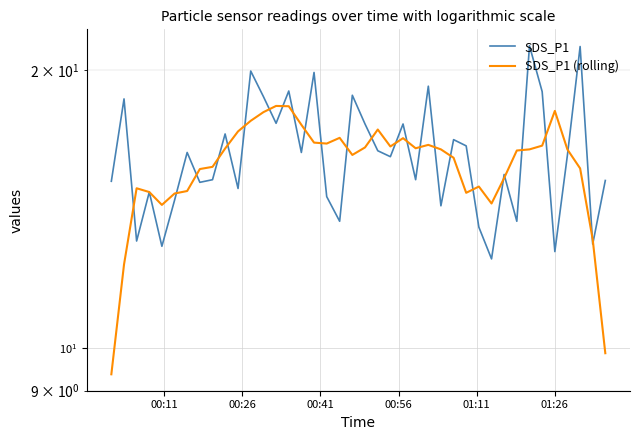

How many series are shown in this chart?

2